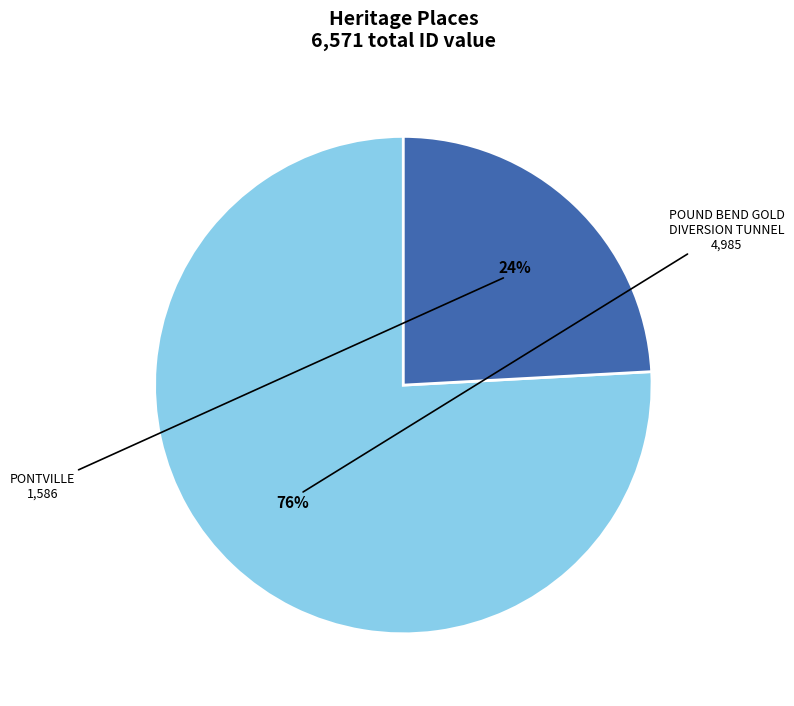

Count the number of slices in the pie.

2